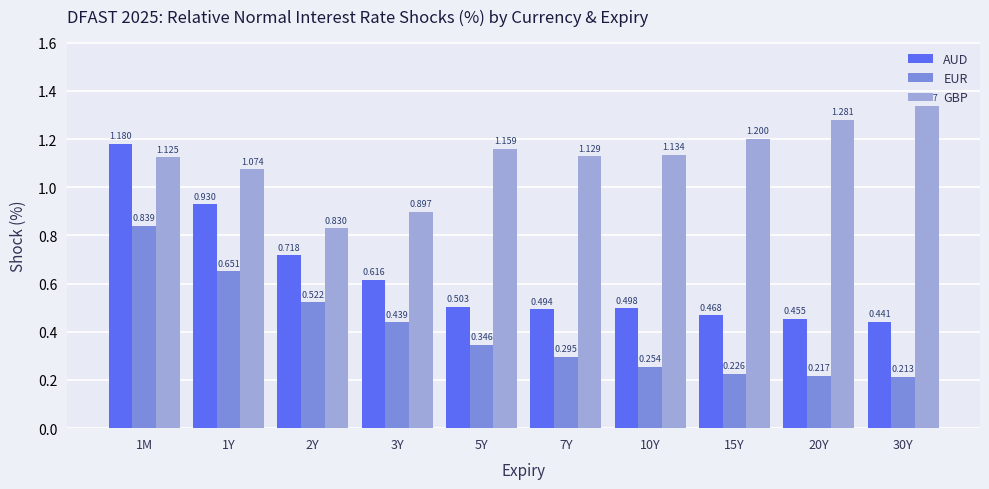

Are the bars horizontal?

No